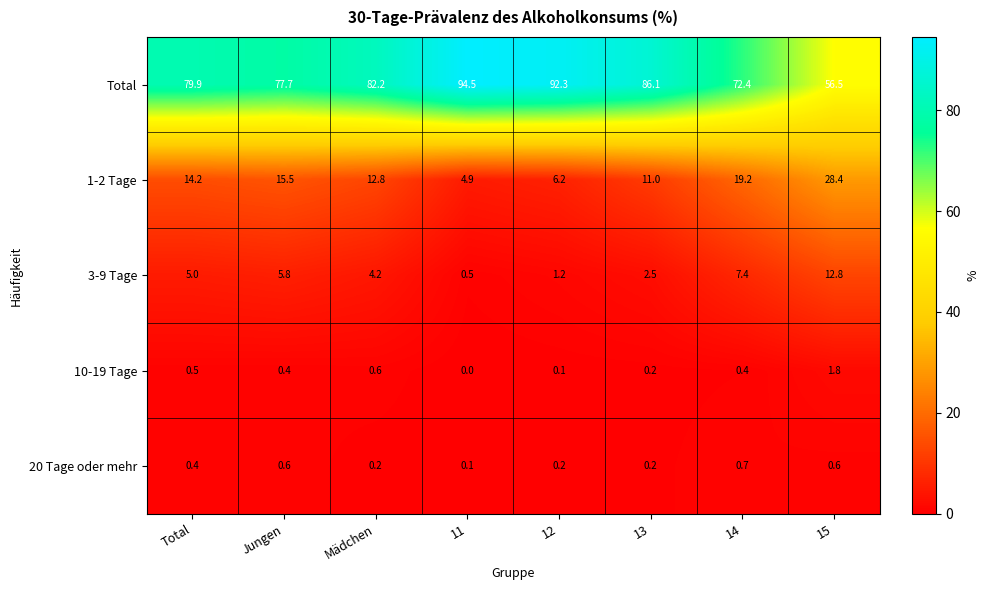

At which label does Total first exceed 82?

Mädchen